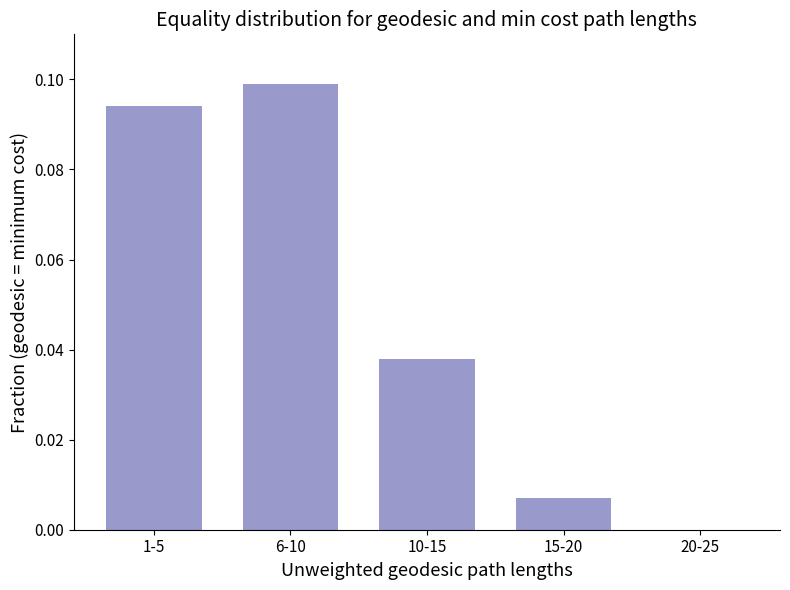

Which category has the highest value across all series?

6-10